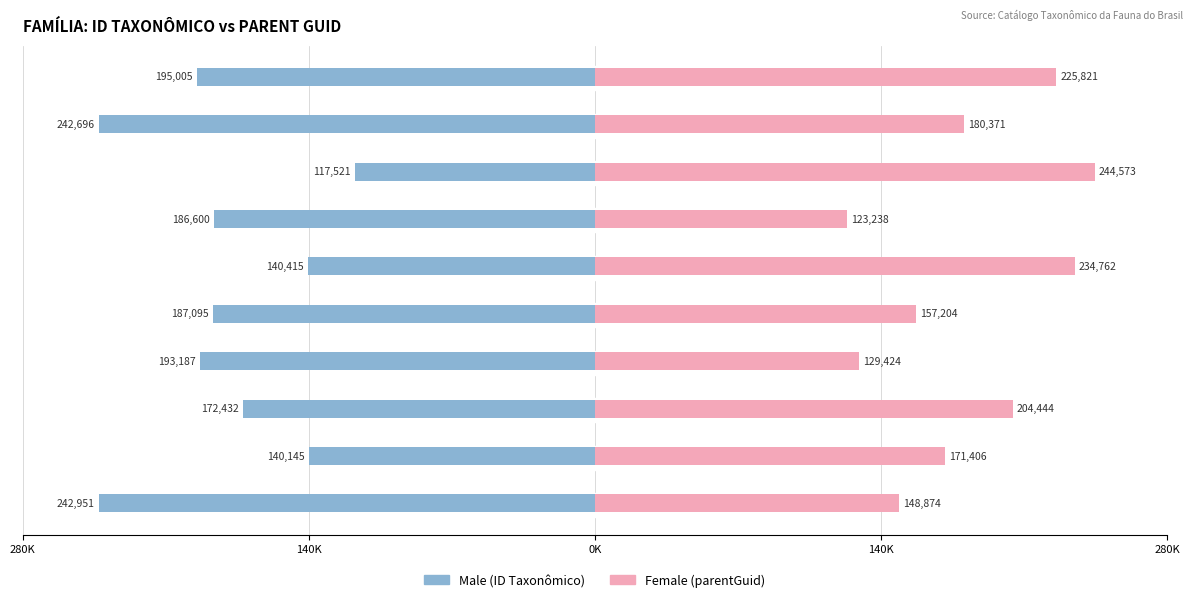

List the series in order of their overall mean, highest first.

Female, Male